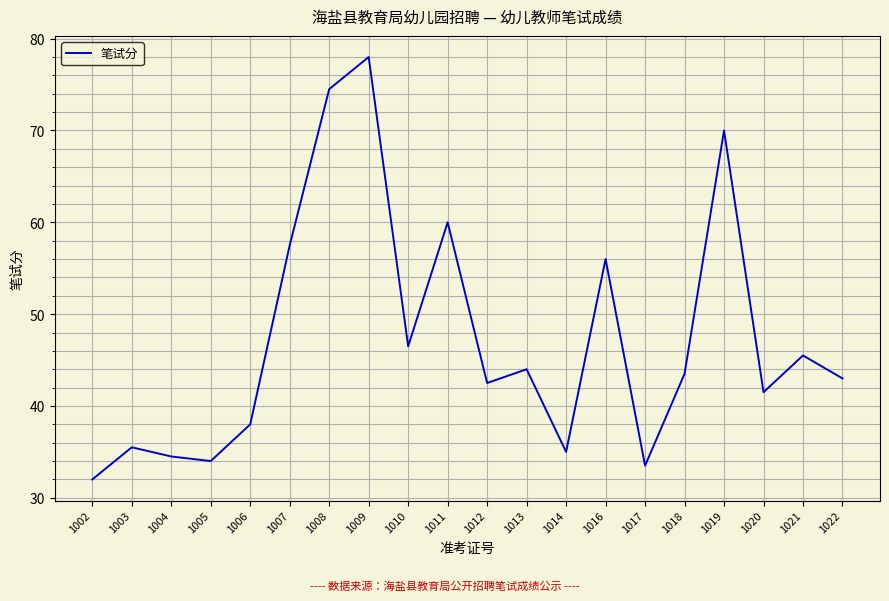

At which category does the chart reach its minimum across all series?

1002